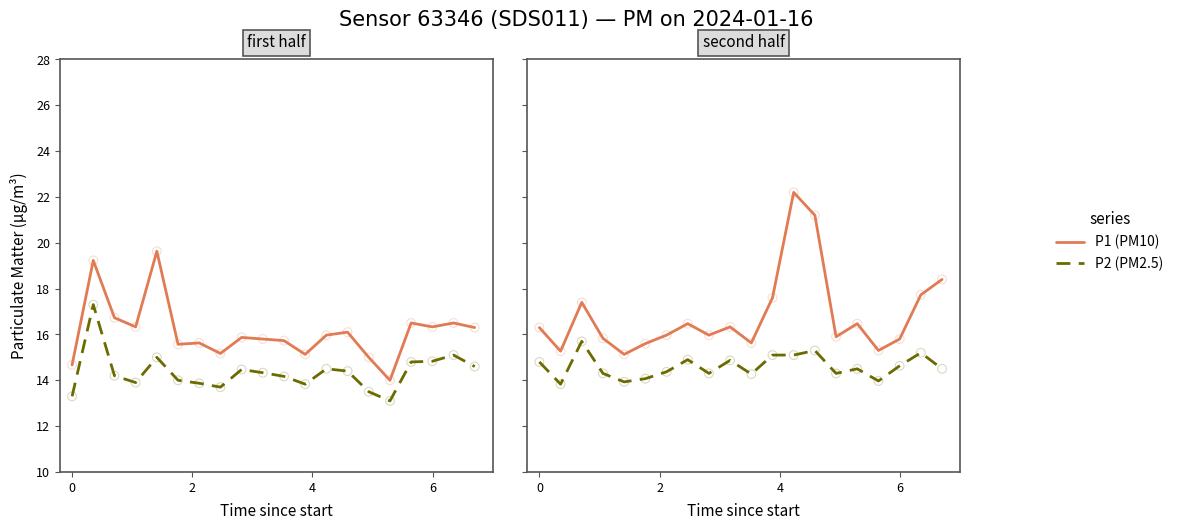

Which series has the largest Y range (max minus min)?

P1 (PM10)